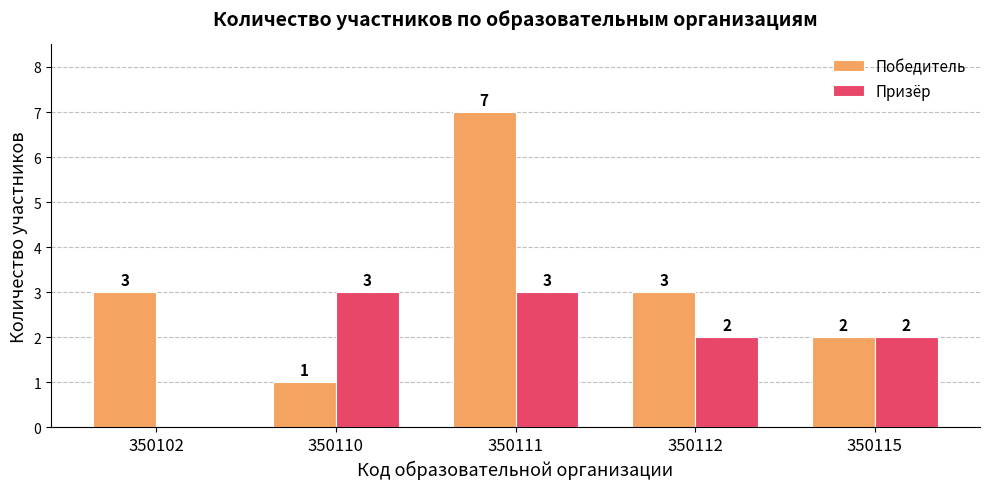

What is the spread (max minus min) of values at 350102?

3